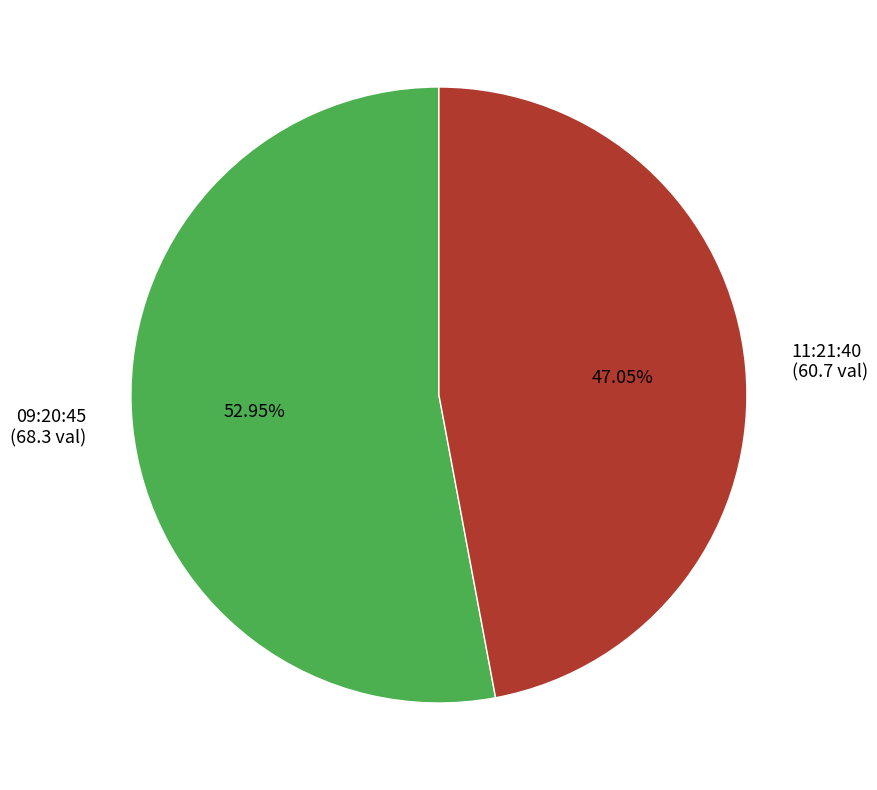

Is there any slice that represents more than half of the pie?

Yes